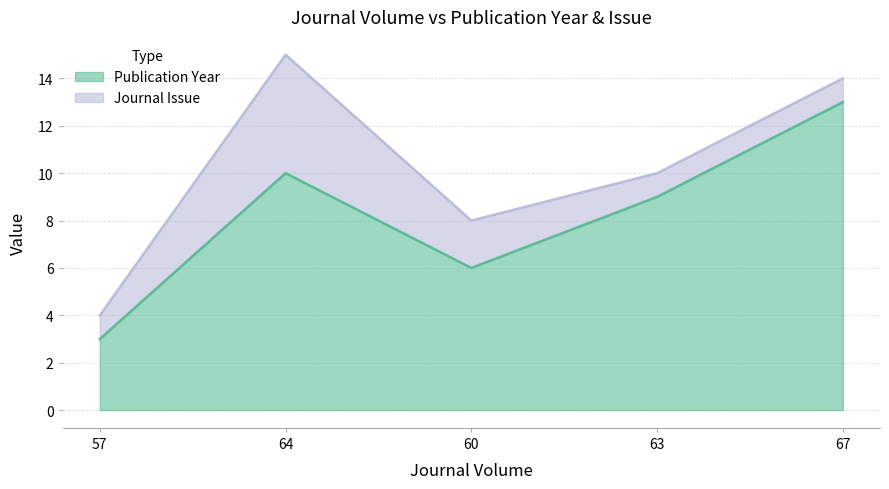

What is the minimum value shown in the chart?

3